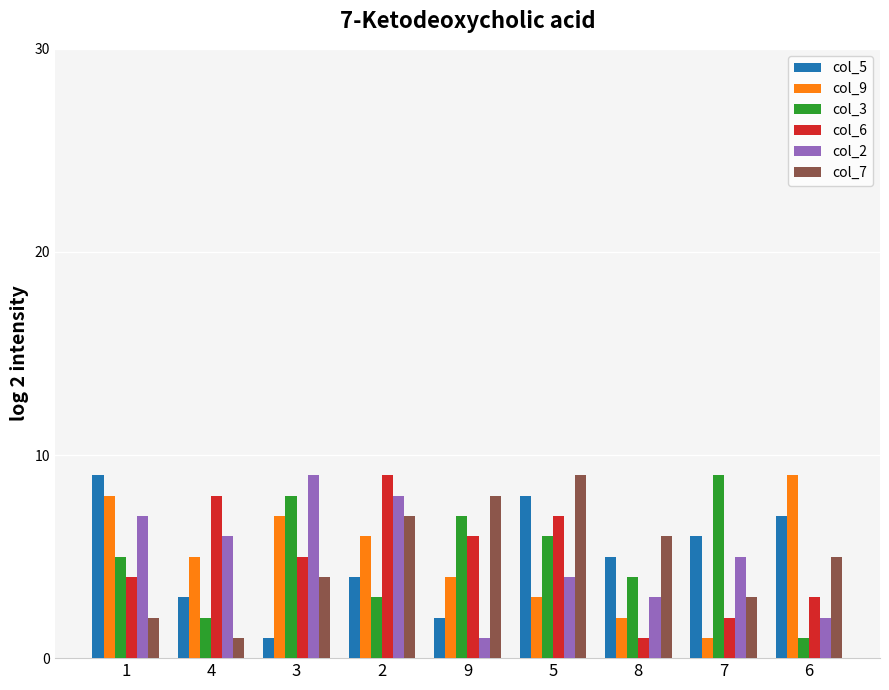

What is the total value across all series at 2?

37